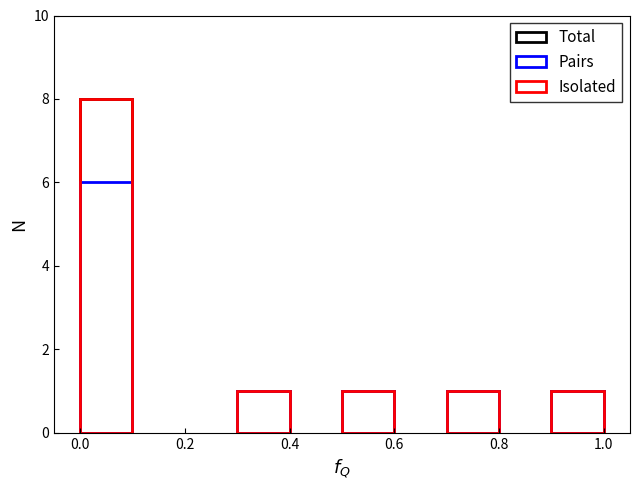

What is the greatest value displayed?

8